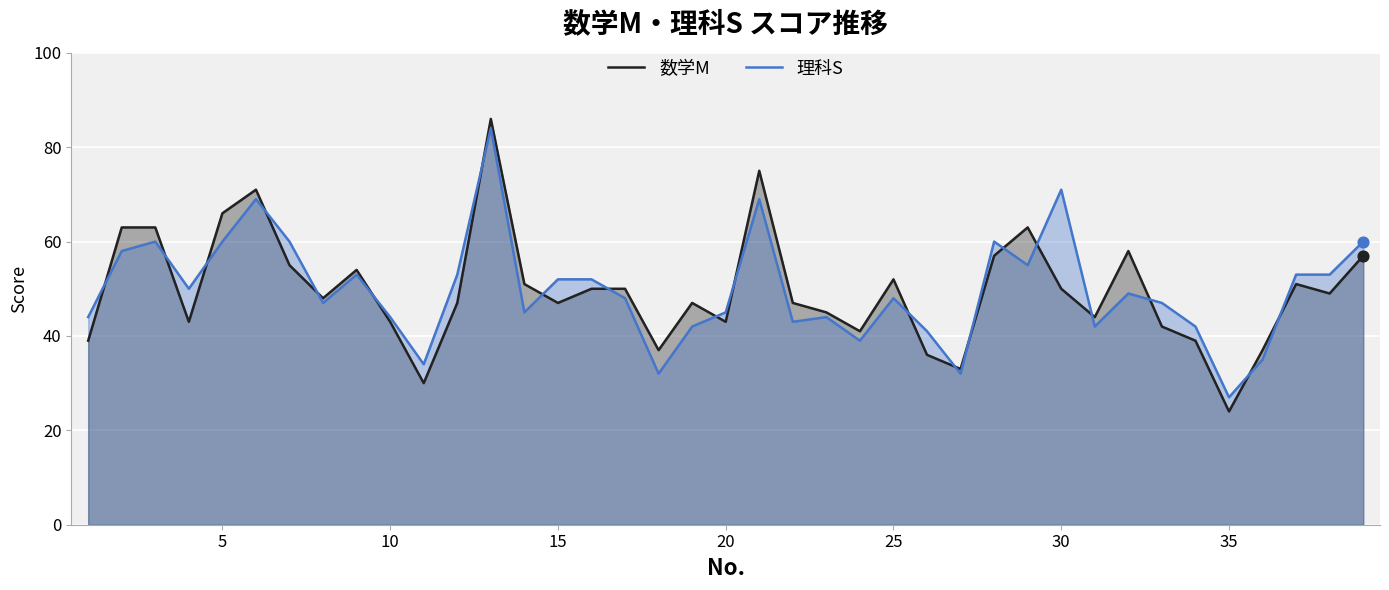

Which series contains the highest Y value?

数学M